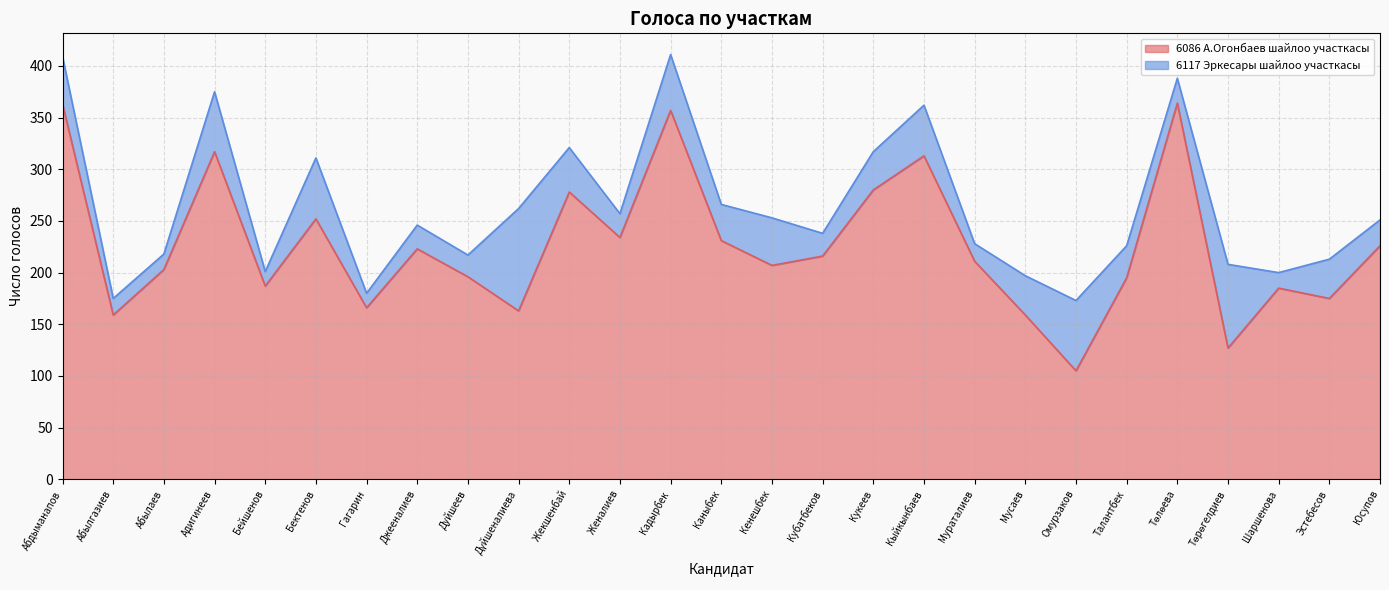

Where is the first local minimum?

Абылгазиев